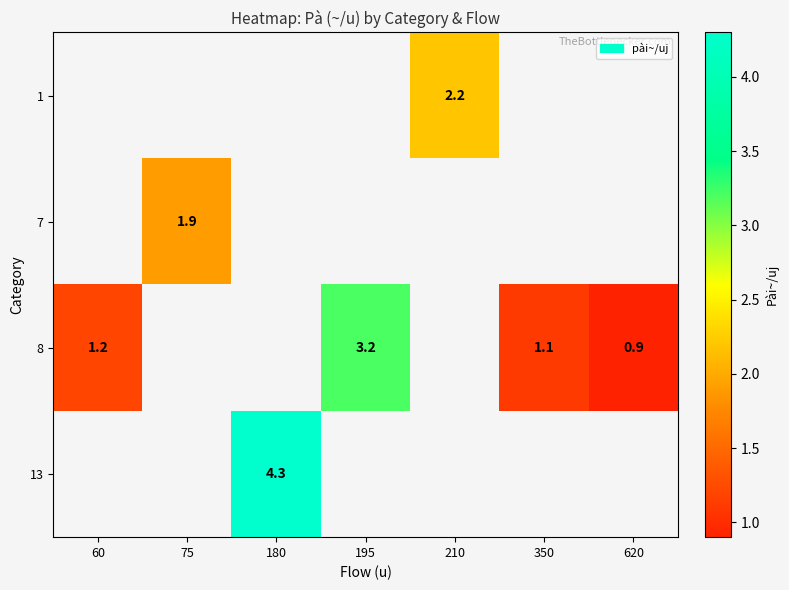

How many series are shown in this chart?

4